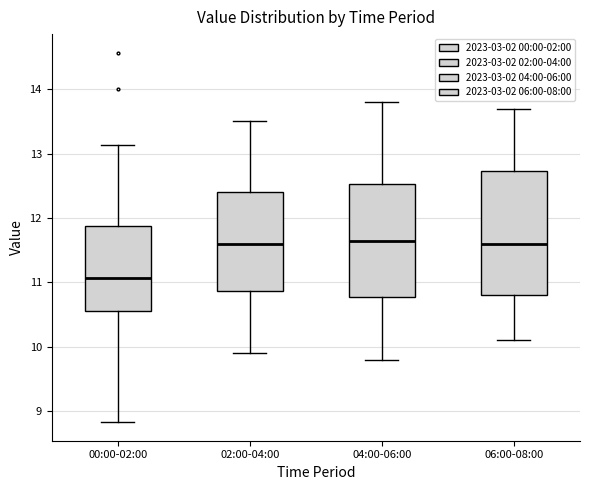

Reading left to right, transcribe this box plot: for each box, give where its median line is, the range the box spans, and where its two whiskers end, as read against the y-axis. The values are not printed on the chart, so give them approximately, as read against the axis.

00:00-02:00: median 11.1, box 10.6 to 11.9, whiskers 8.8 to 13.1
02:00-04:00: median 11.6, box 10.9 to 12.4, whiskers 9.9 to 13.5
04:00-06:00: median 11.7, box 10.8 to 12.5, whiskers 9.8 to 13.8
06:00-08:00: median 11.6, box 10.8 to 12.7, whiskers 10.1 to 13.7